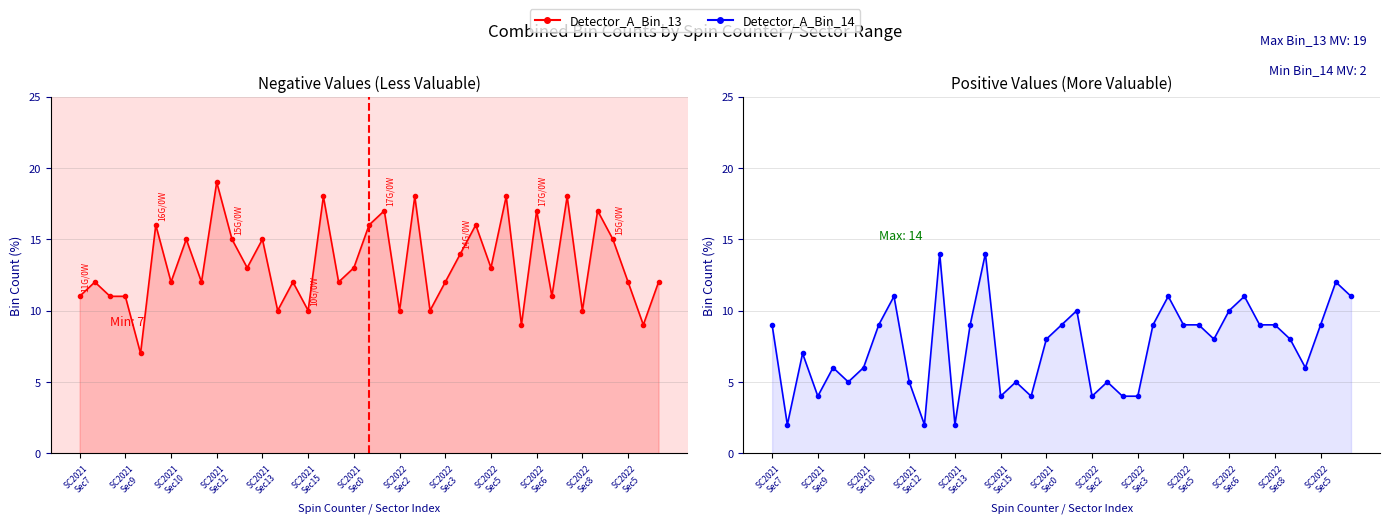

The value of Detector_A_Bin_13 at SC2022 Sec5 is 13. True or false?

True